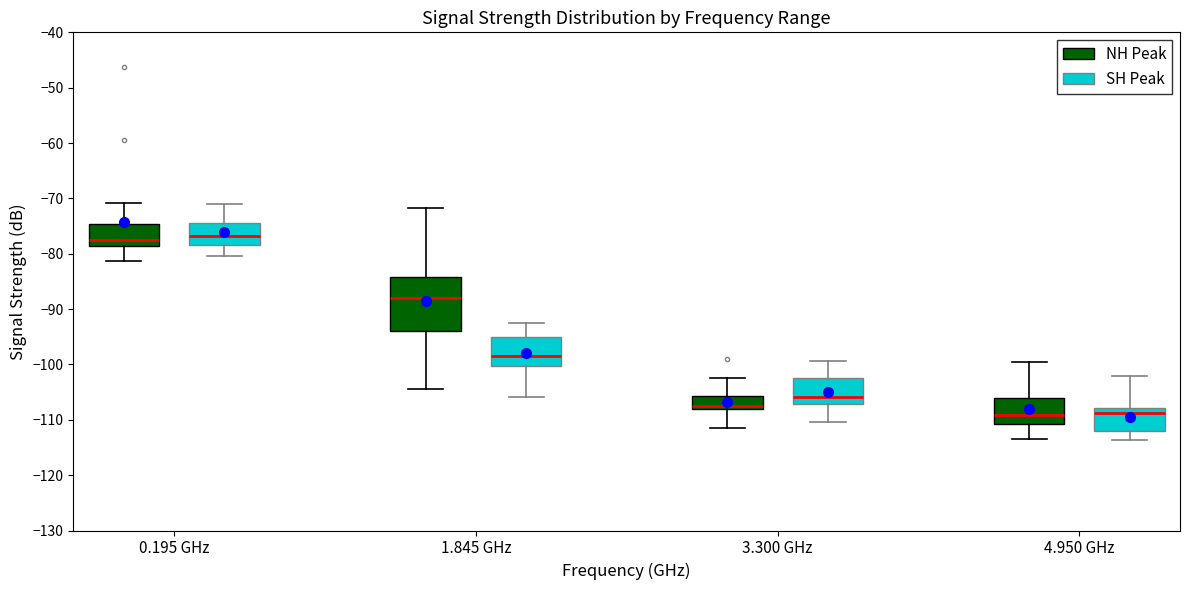

Reading left to right, read every box against the y-axis: the position of its median line, the range the box covers, and the ends of its whiskers. The values are not printed on the chart, so give them approximately, as read against the axis.

0.195 GHz (NH Peak): median -78, box -79 to -75, whiskers -81 to -71
0.195 GHz (SH Peak): median -77, box -78 to -74, whiskers -80 to -71
1.845 GHz (NH Peak): median -88, box -94 to -84, whiskers -104 to -72
1.845 GHz (SH Peak): median -98, box -100 to -95, whiskers -106 to -92
3.300 GHz (NH Peak): median -107, box -108 to -106, whiskers -111 to -102
3.300 GHz (SH Peak): median -106, box -107 to -102, whiskers -110 to -99
4.950 GHz (NH Peak): median -109, box -111 to -106, whiskers -113 to -99
4.950 GHz (SH Peak): median -109, box -112 to -108, whiskers -114 to -102